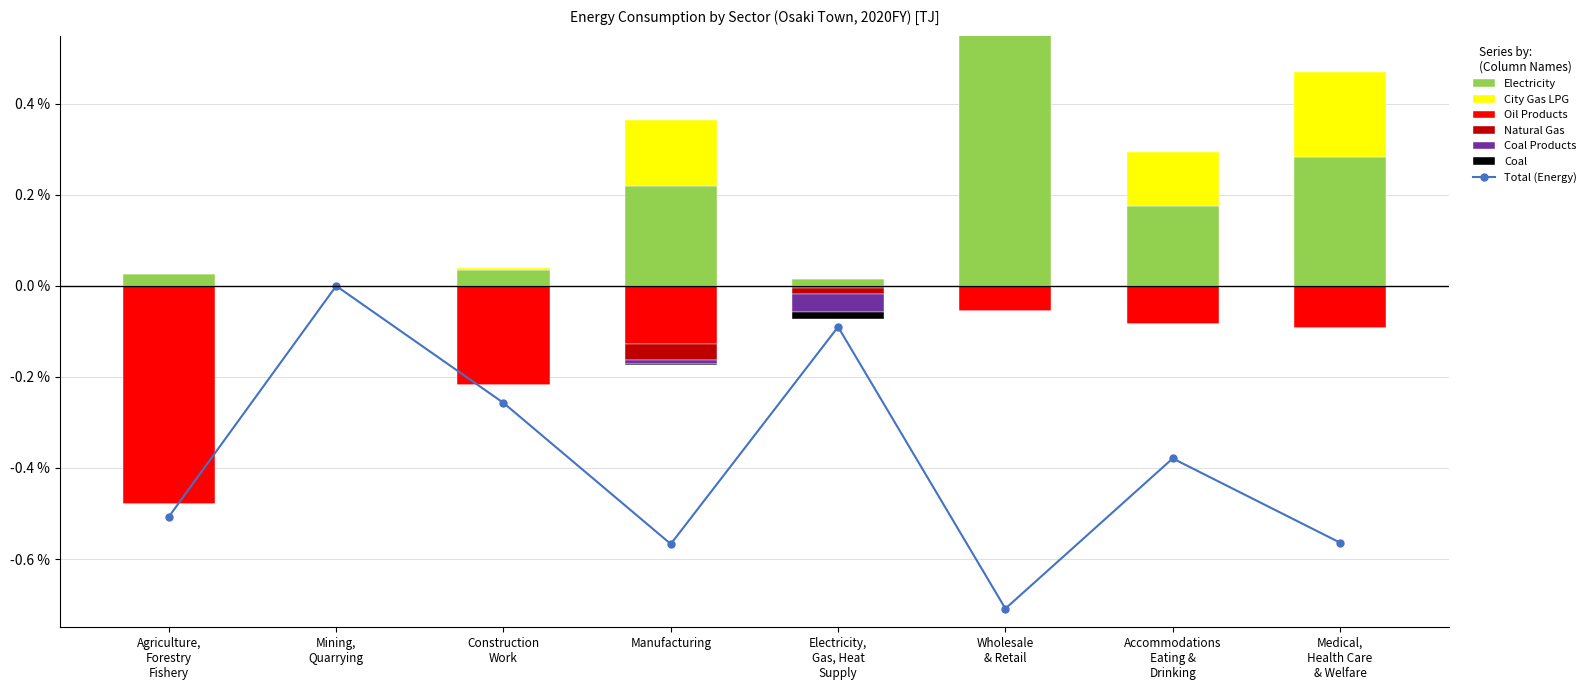

At Agriculture,
Forestry
Fishery, list the series in order from smallest to largest.

Oil Products, Natural Gas, Coal Products, Coal, City Gas LPG, Electricity